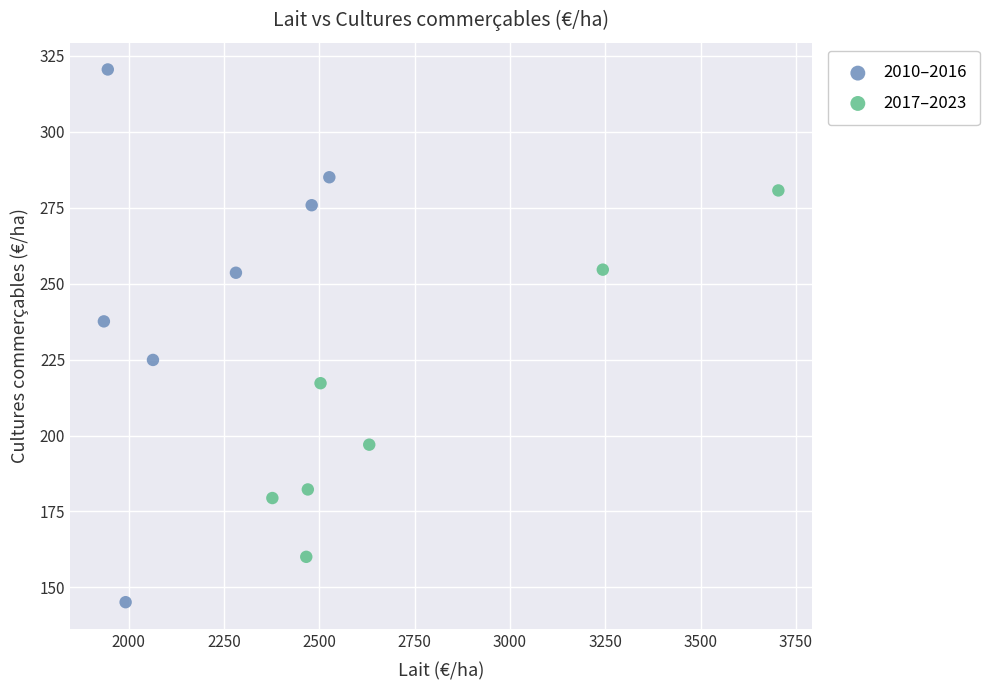

Which series reaches the maximum Y coordinate?

2010–2016